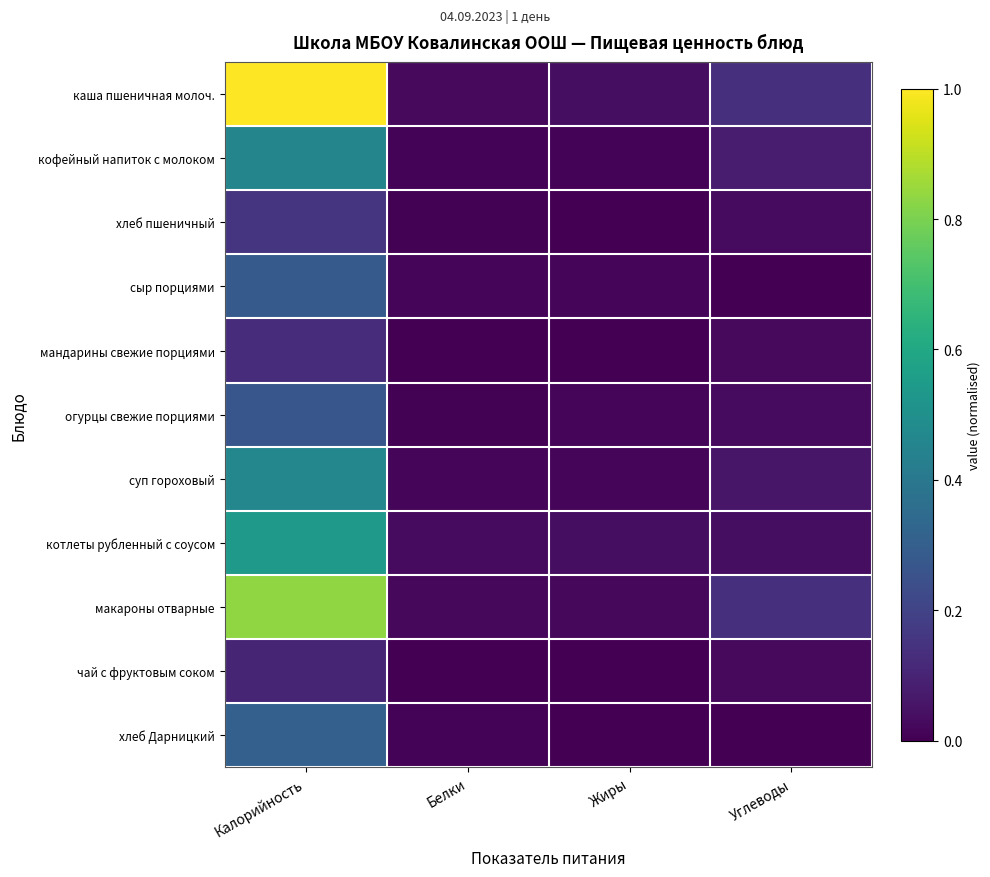

Which series has the largest total across all categories?

каша пшеничная молоч.